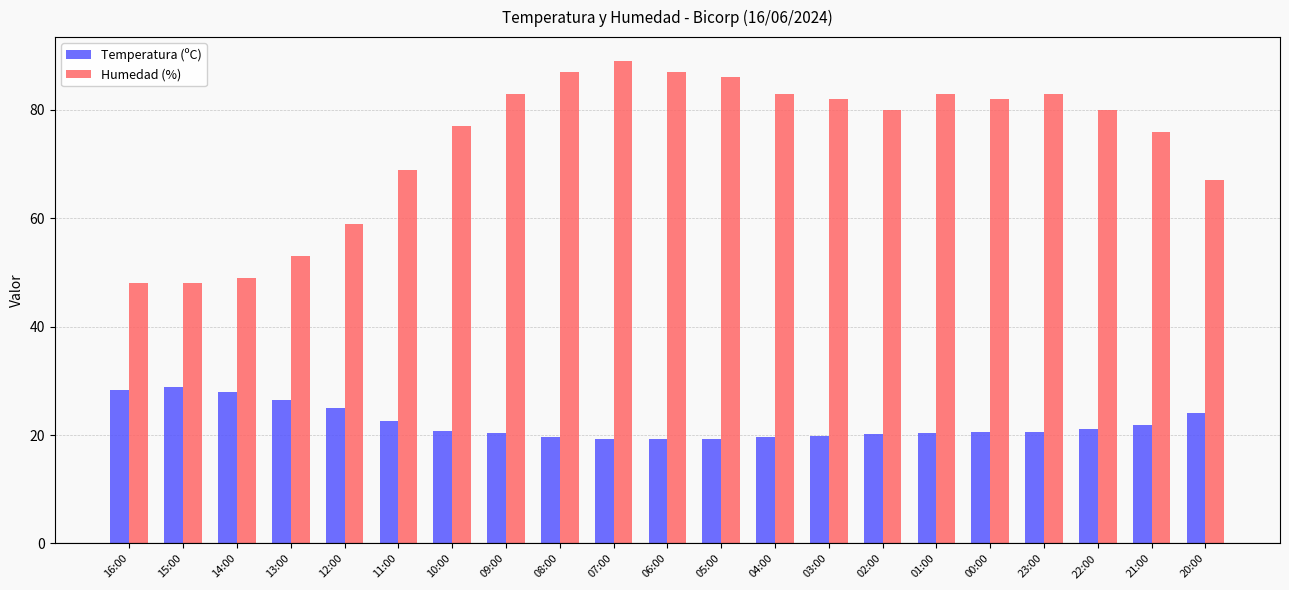

What is the difference between the maximum and minimum values in the Temperatura (ºC) series?

9.6